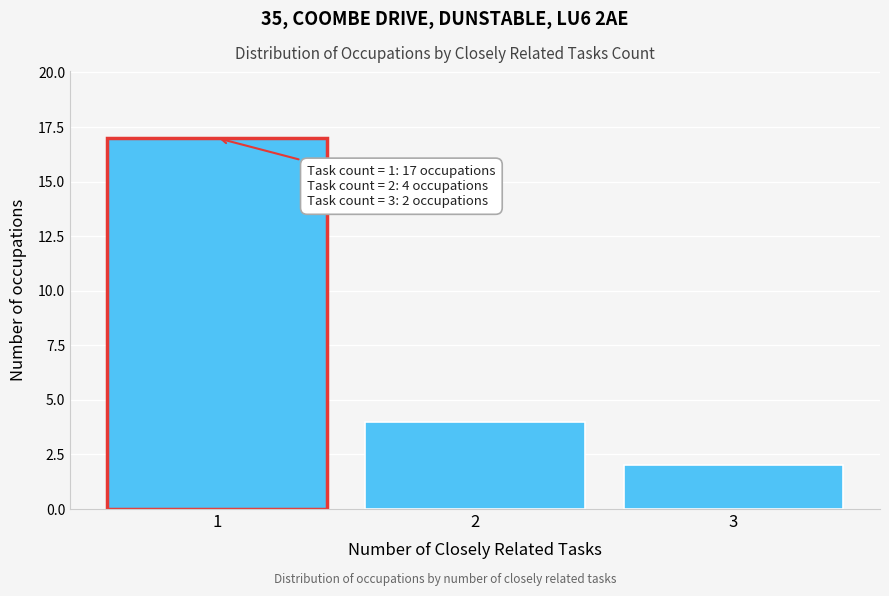

Which range on the x-axis has the tallest bar?

0.5 to 1.5